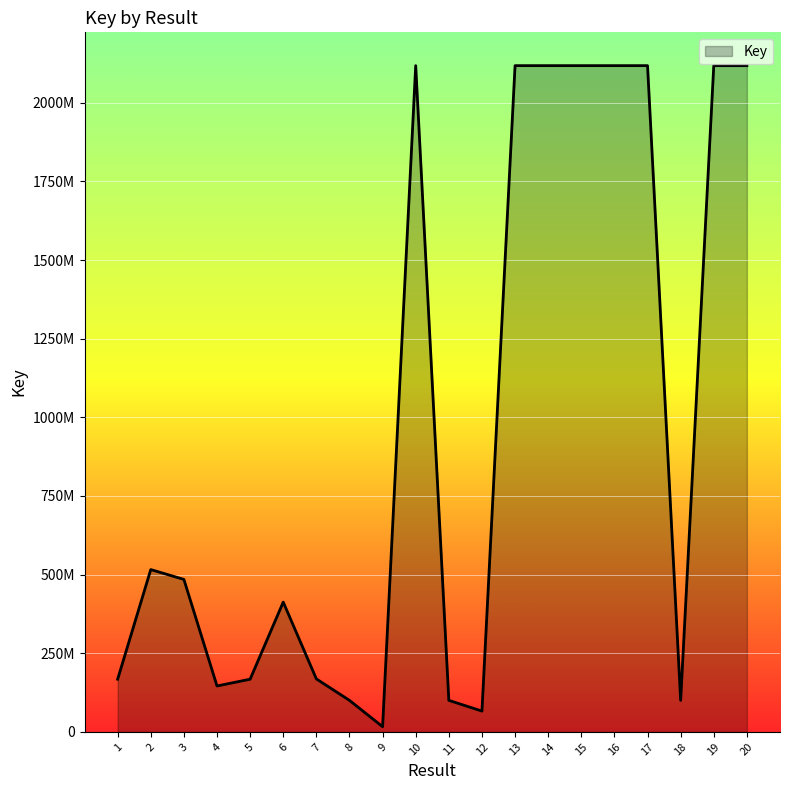

Rank the categories by value from highest to lowest.

14, 16, 15, 17, 19, 13, 10, 20, 2, 3, 6, 7, 5, 1, 4, 8, 18, 11, 12, 9